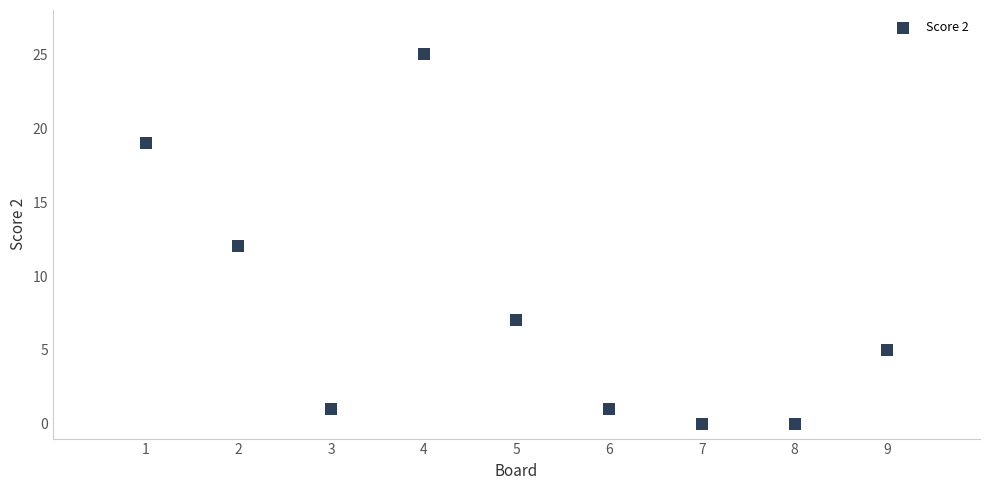

What is the average X value?

5